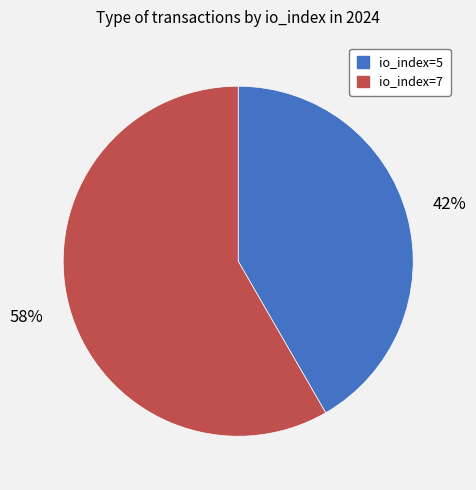

How many segments does this pie chart have?

2